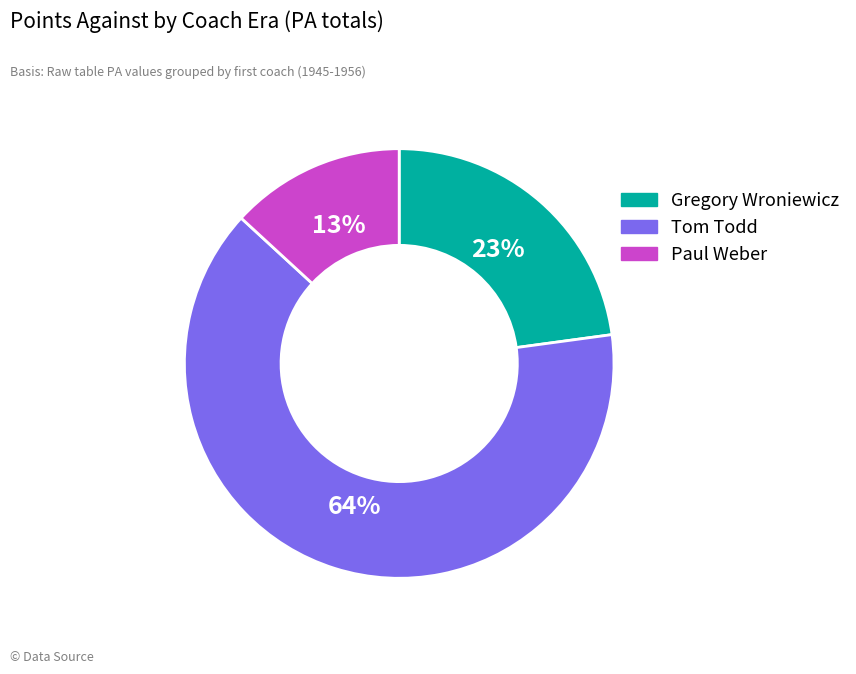

To the nearest percent, what is the average slice percentage?

33%